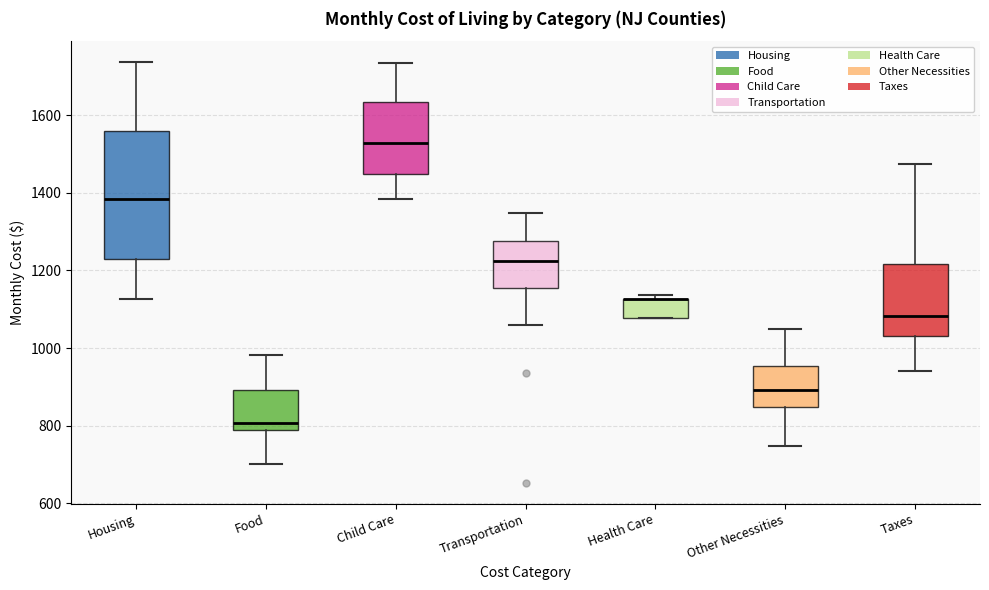

Reading left to right, transcribe this box plot: for each box, give where its median line is, the range the box spans, and where its two whiskers end, as read against the y-axis. The values are not printed on the chart, so give them approximately, as read against the axis.

Housing: median 1380, box 1220 to 1560, whiskers 1120 to 1740
Food: median 800, box 780 to 900, whiskers 700 to 980
Child Care: median 1520, box 1440 to 1640, whiskers 1380 to 1740
Transportation: median 1220, box 1160 to 1280, whiskers 1060 to 1340
Health Care: median 1120 (drawn on the box's upper edge), box 1080 to 1120, whiskers 1080 to 1140
Other Necessities: median 900, box 840 to 960, whiskers 740 to 1060
Taxes: median 1080, box 1040 to 1220, whiskers 940 to 1480